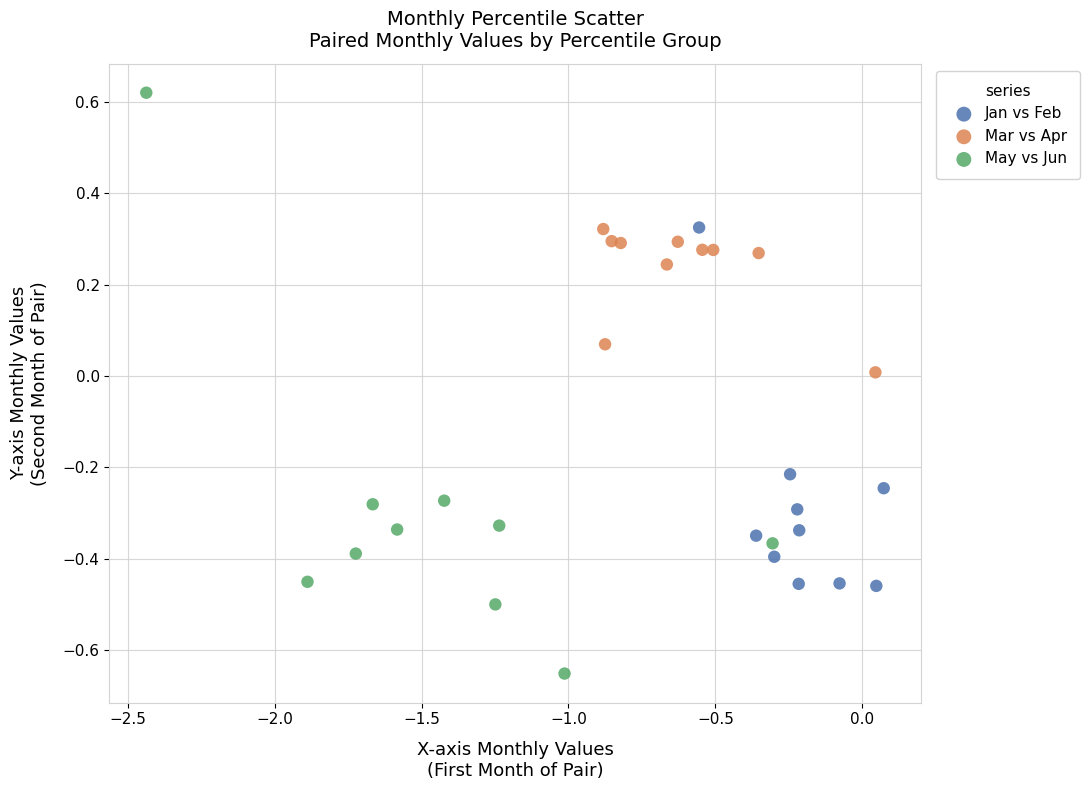

Which series contains the lowest Y value?

May vs Jun